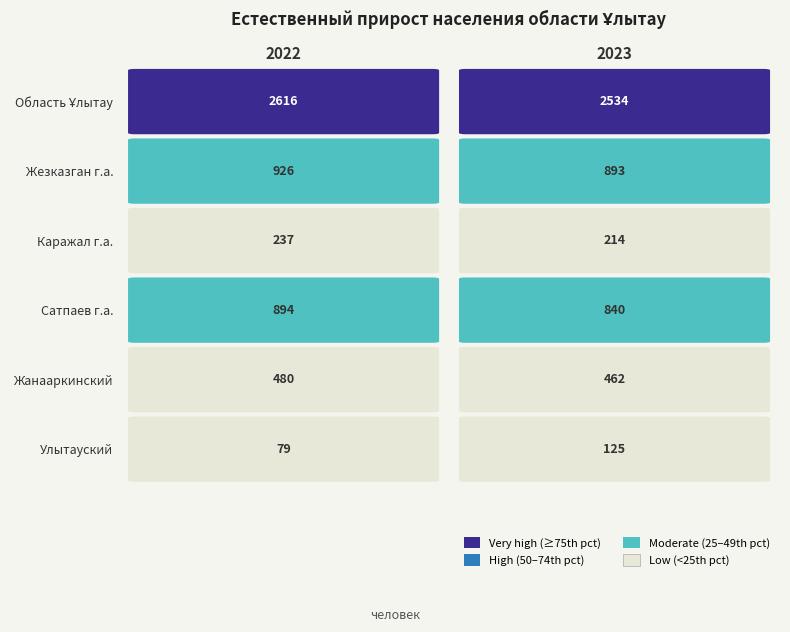

Reading right to left, what are all the values shown in this chart?

Область Ұлытау: 2023=2534	2022=2616
Жезказган г.а.: 2023=893	2022=926
Каражал г.а.: 2023=214	2022=237
Сатпаев г.а.: 2023=840	2022=894
Жанааркинский: 2023=462	2022=480
Улытауский: 2023=125	2022=79